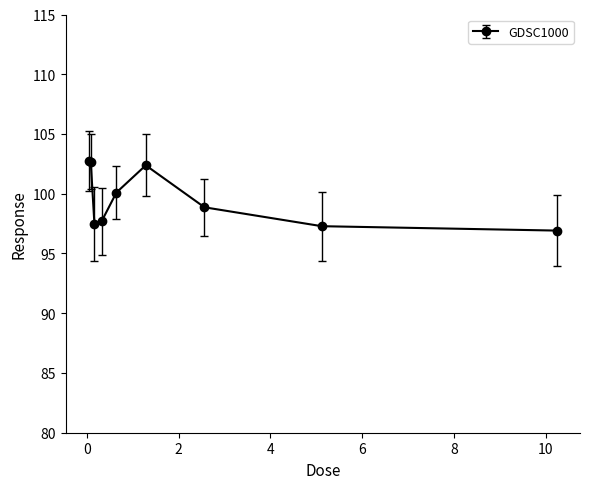

What is the sum of all values?

896.2